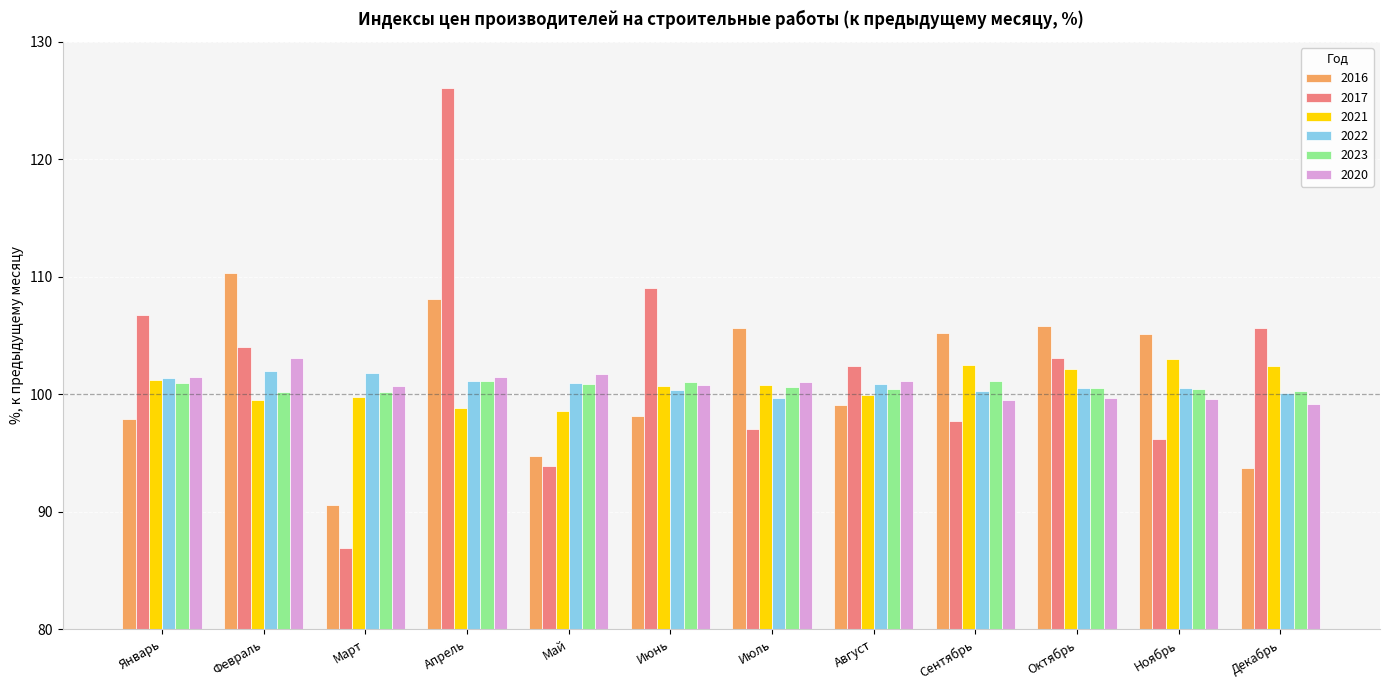

What is the total value across all series at Март?

580.0